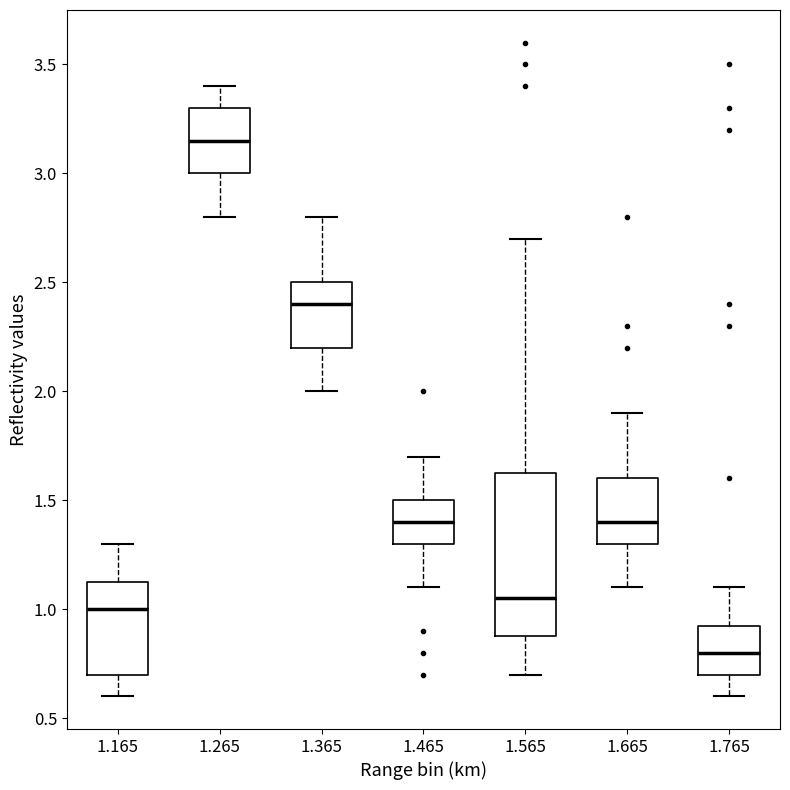

Comparing the boxes themselves (not the whiskers), which one is the tallest?

1.565